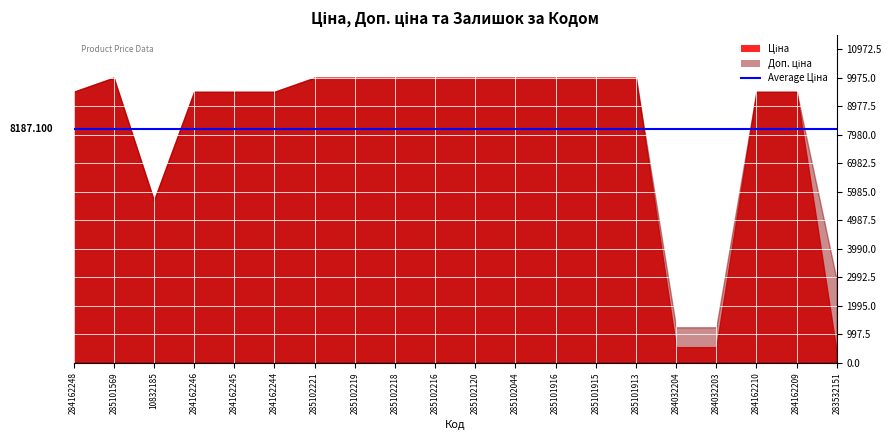

What position from the right is 285102216?

11